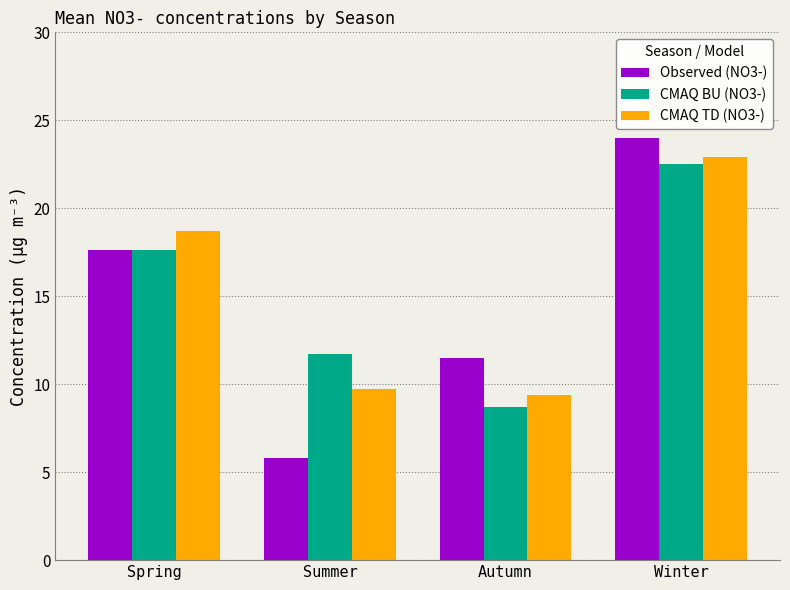

How many bars are there in each group?

3